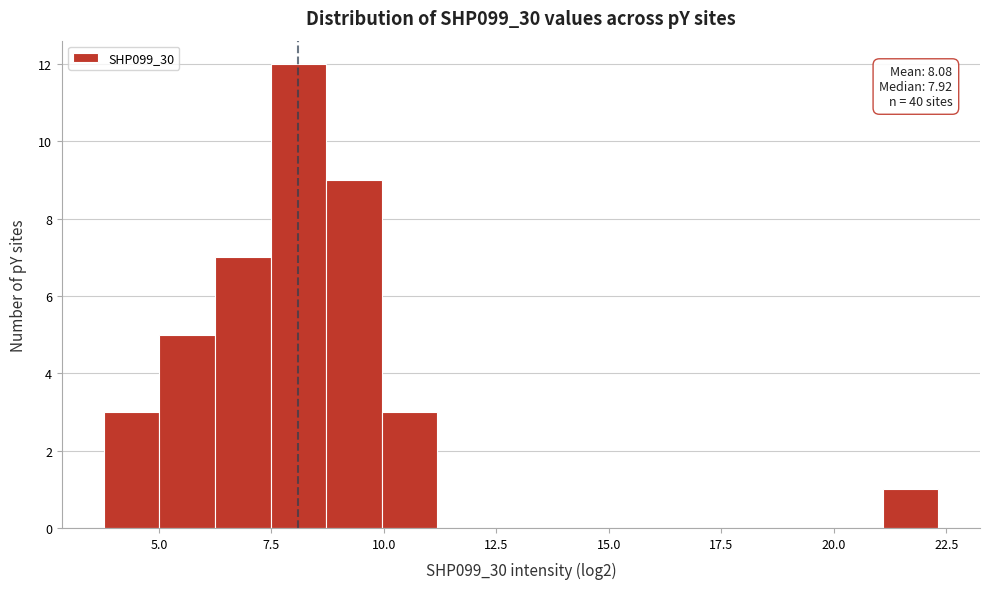

Around what value on the x-axis is the tallest bar? Give the approximate position of its centre, as read against the axis.

8.0